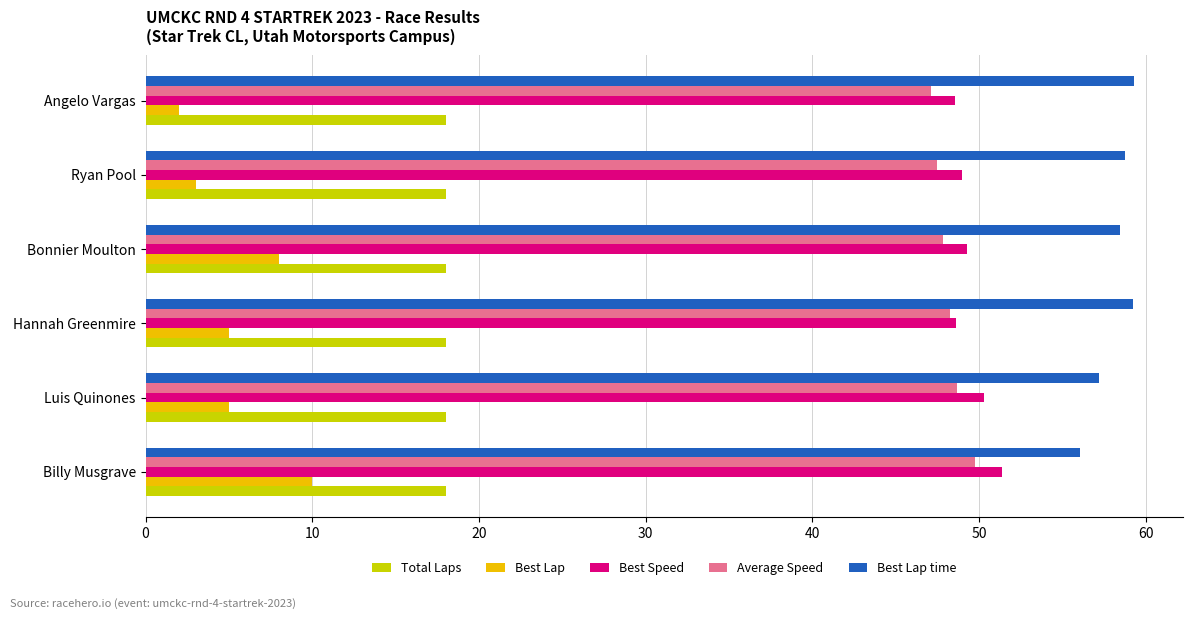

Which category has the lowest value in the Best Lap series?

Angelo Vargas